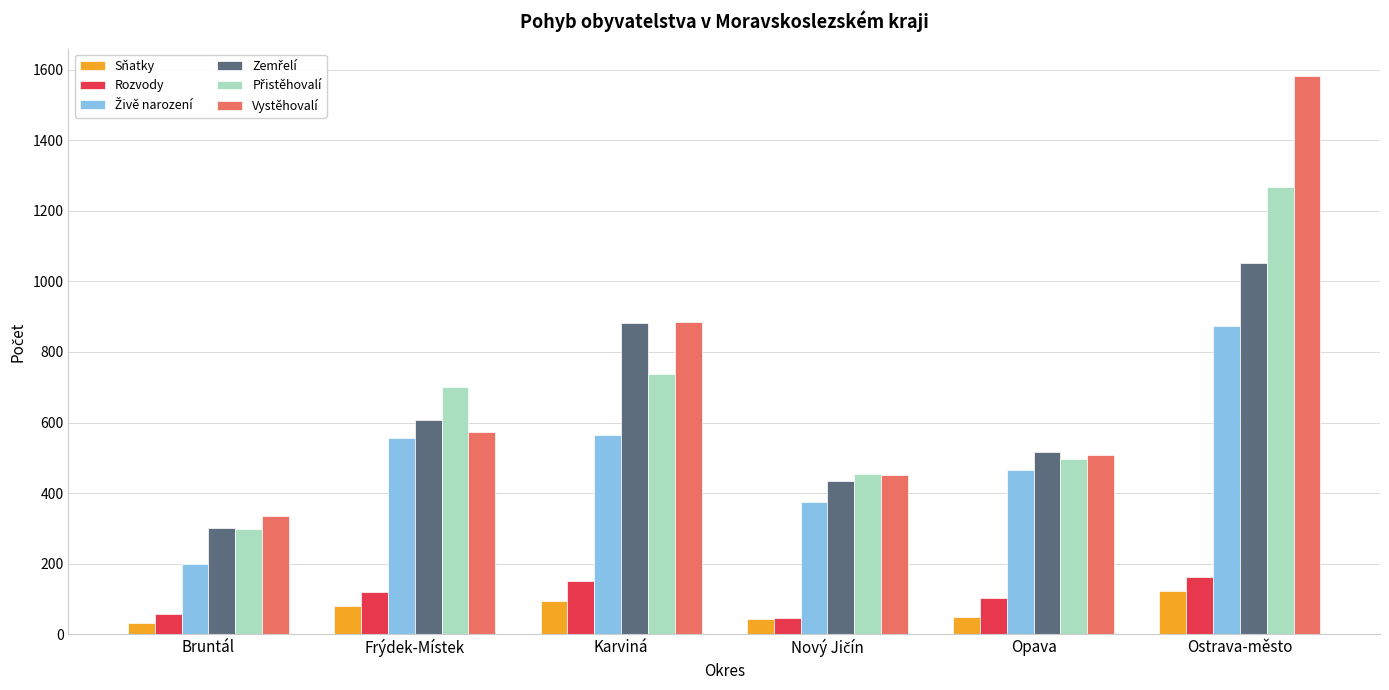

Does the chart contain any negative values?

No